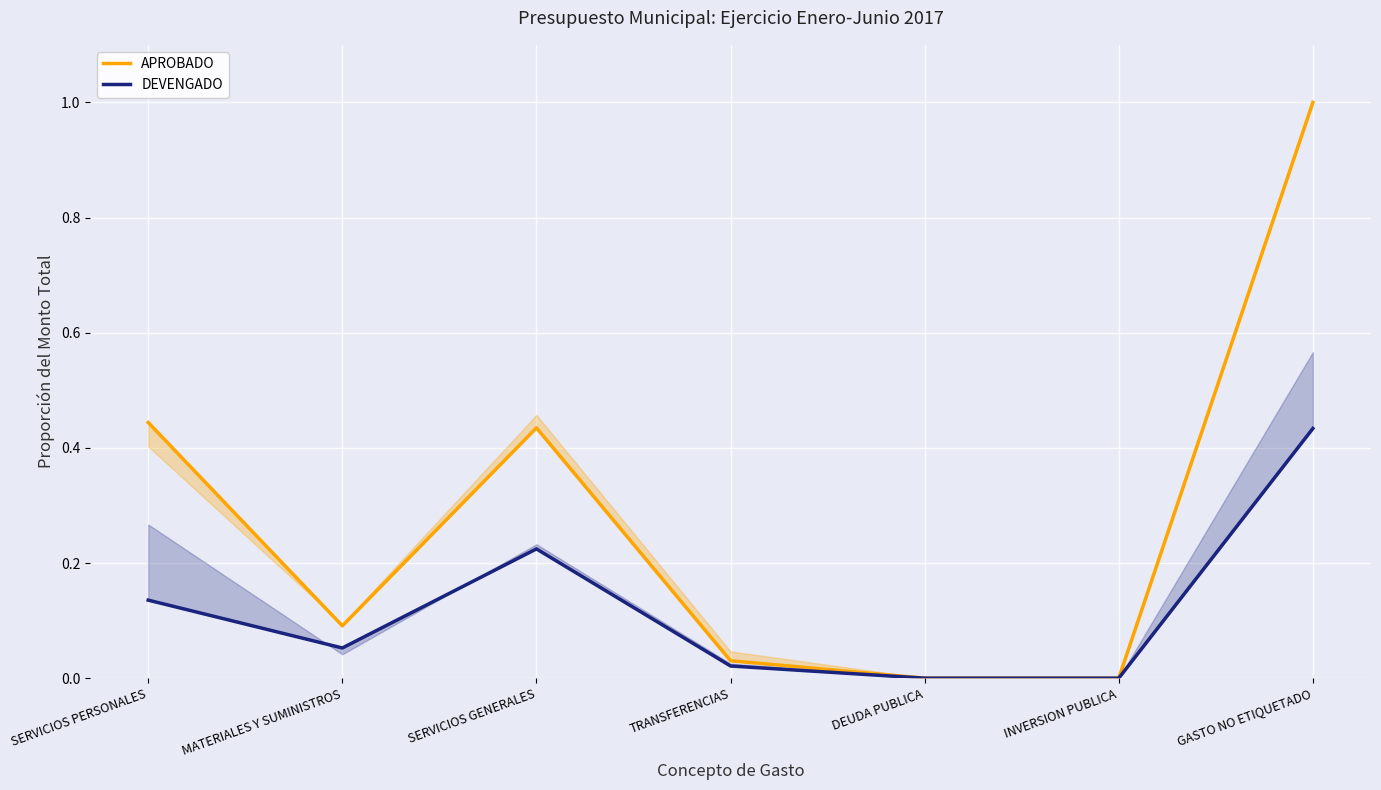

What position from the right is INVERSION PUBLICA?

2